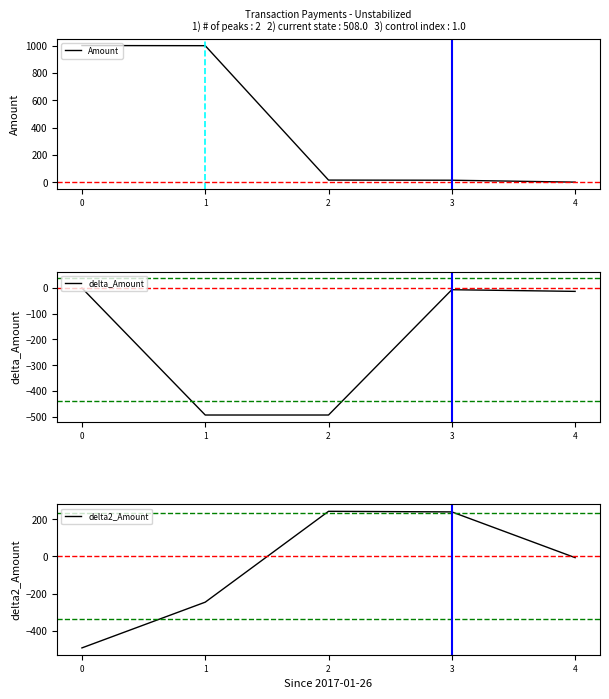

Which has a higher value, 1 or 3?

1